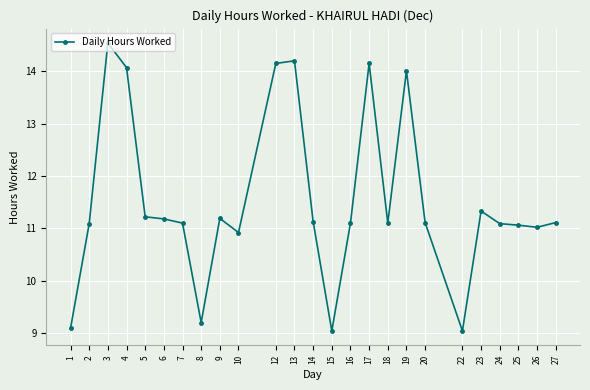

What is the change in value from 4 to 19?

-0.1